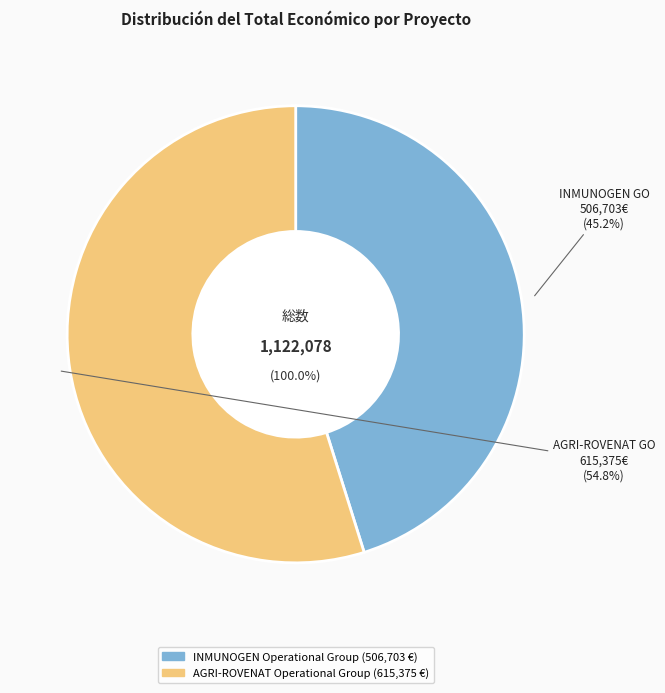

To the nearest percent, what is the difference between the largest and smallest slice percentages?

10%